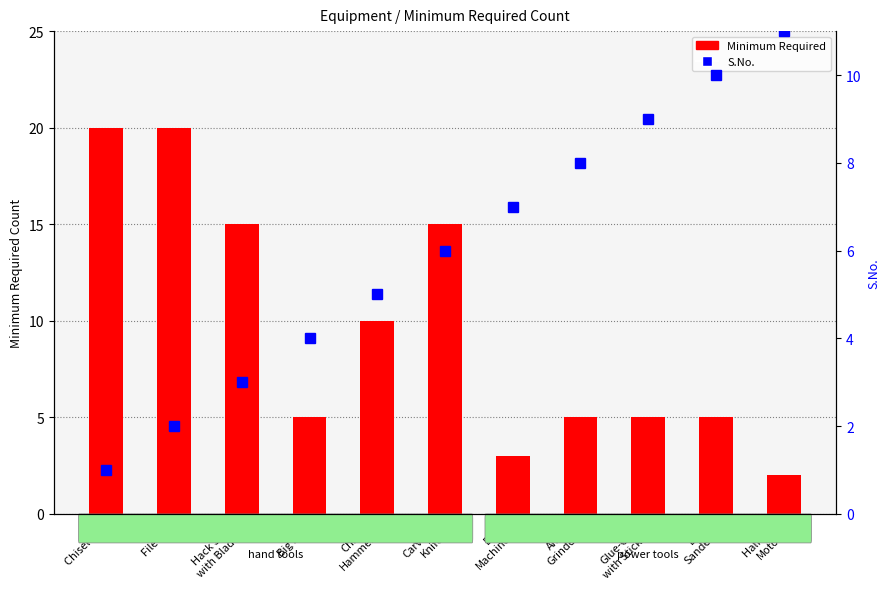

What is the label of the 8th bar from the right?

Big File